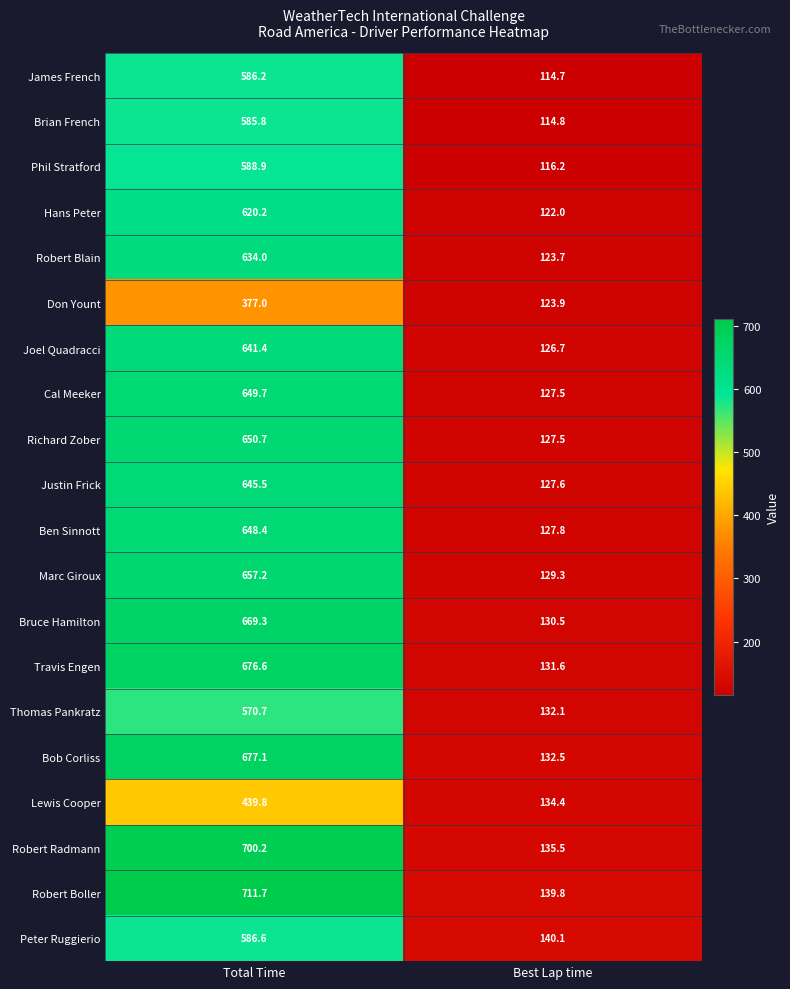

What is the total value across all series at Best Lap time?

2558.2